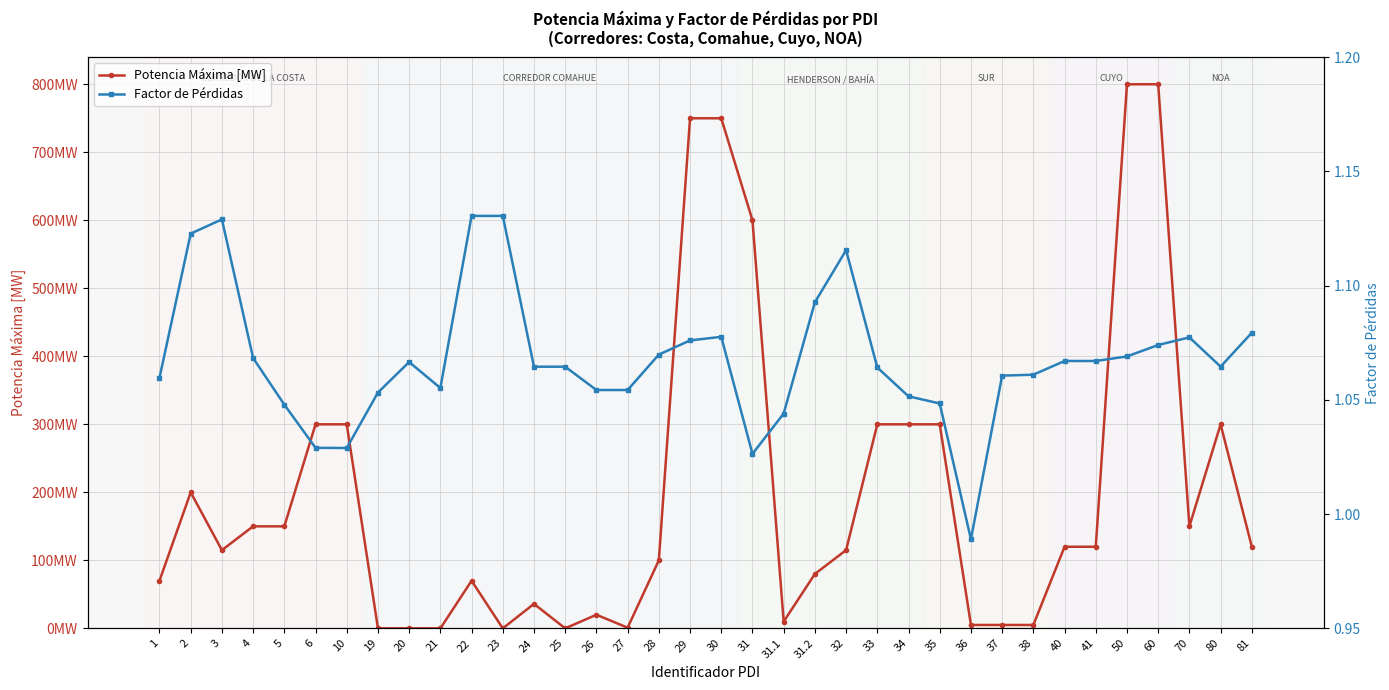

Where do Factor de Pérdidas and Potencia Máxima [MW] first cross each other?

10 and 19